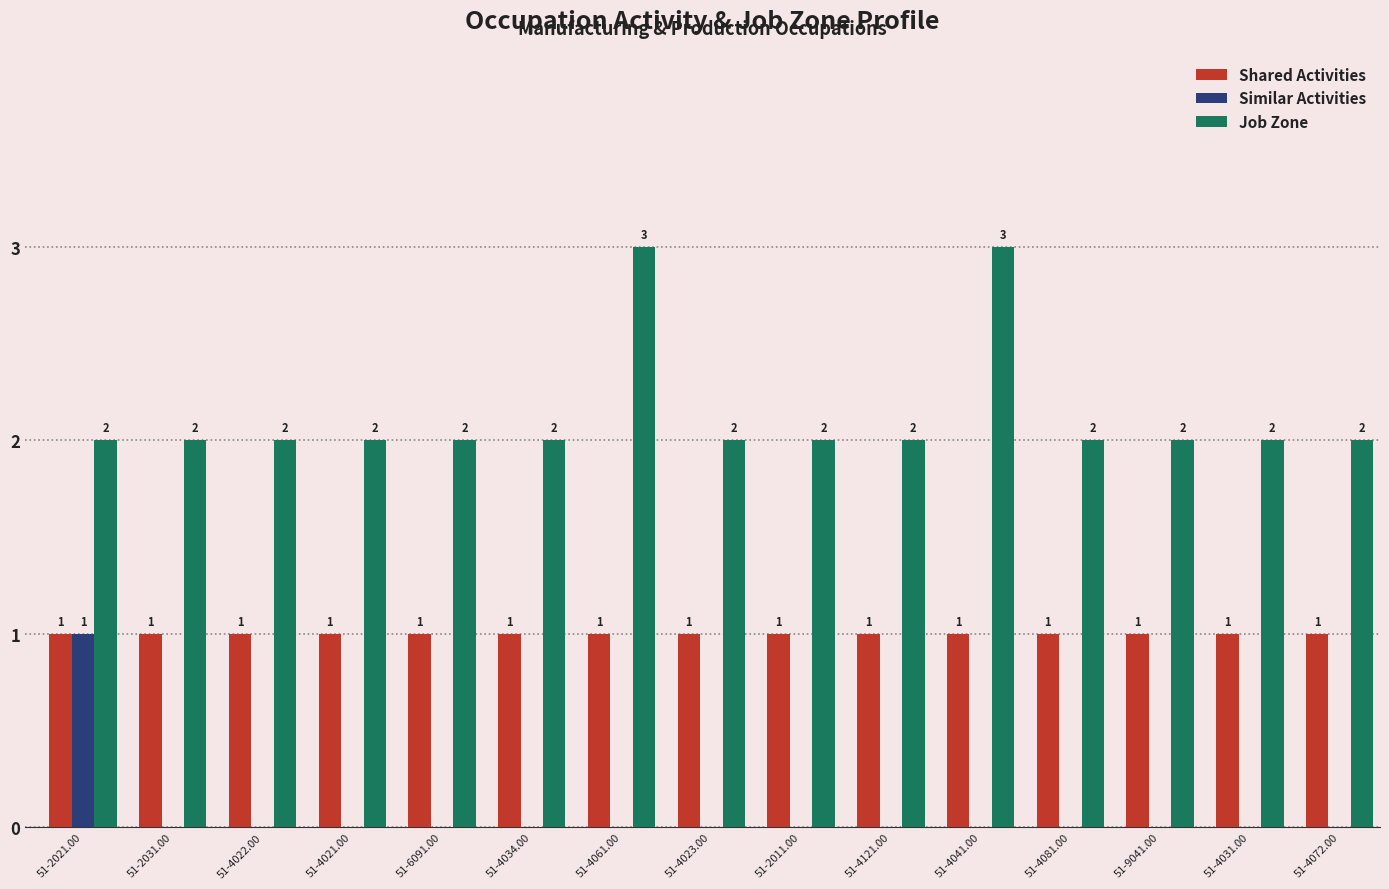

Read the Shared Activities value at 51-4023.00.

1